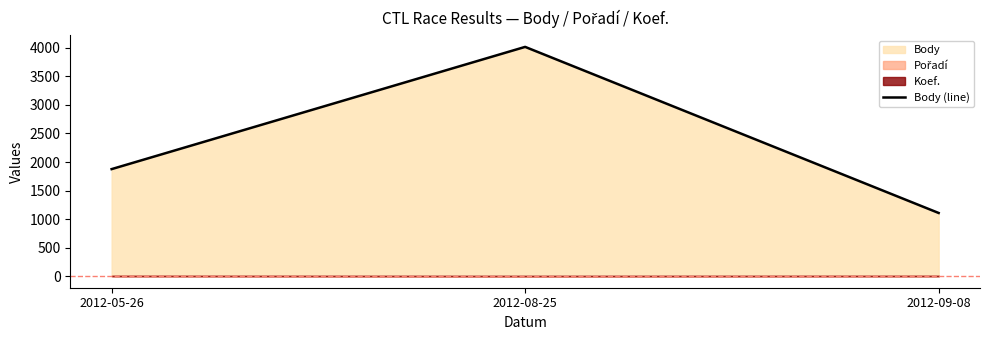

What is the label of the 3rd point from the left?

2012-09-08